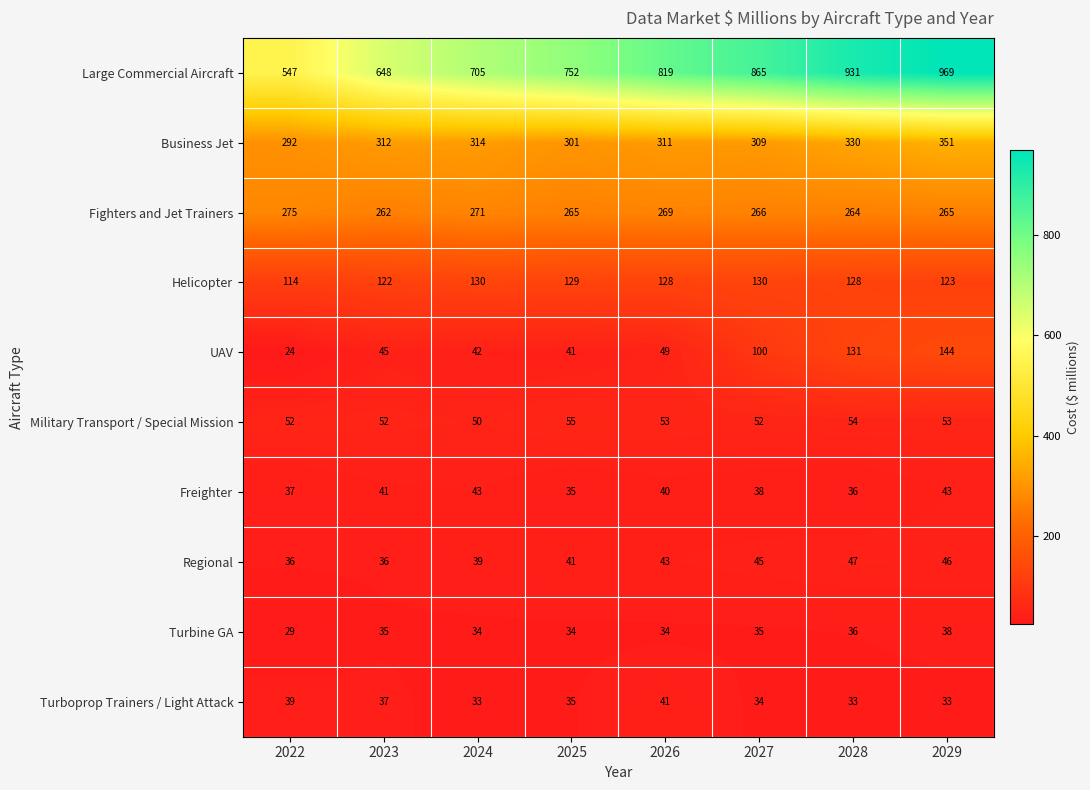

What is the minimum value shown in the chart?

24